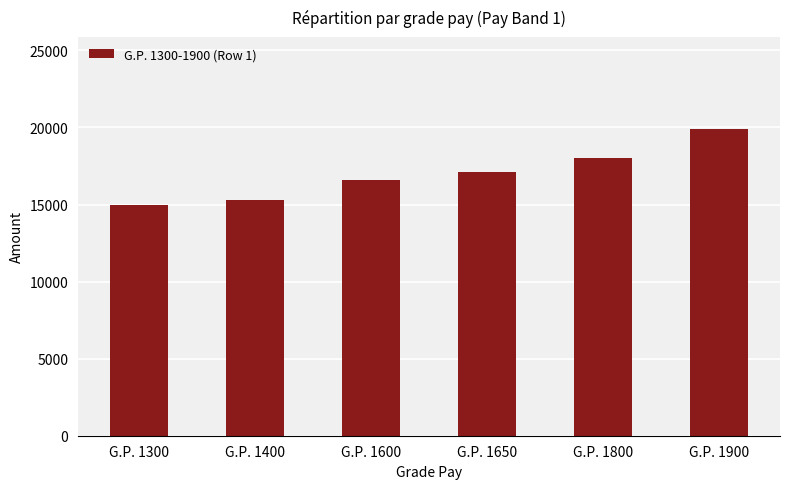

What is the difference between the maximum and minimum values?

4900